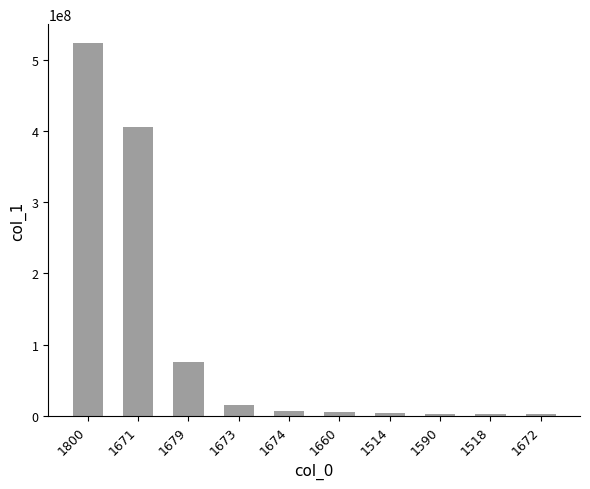

What is the change in value from 1673 to 1660?

-9489991.0